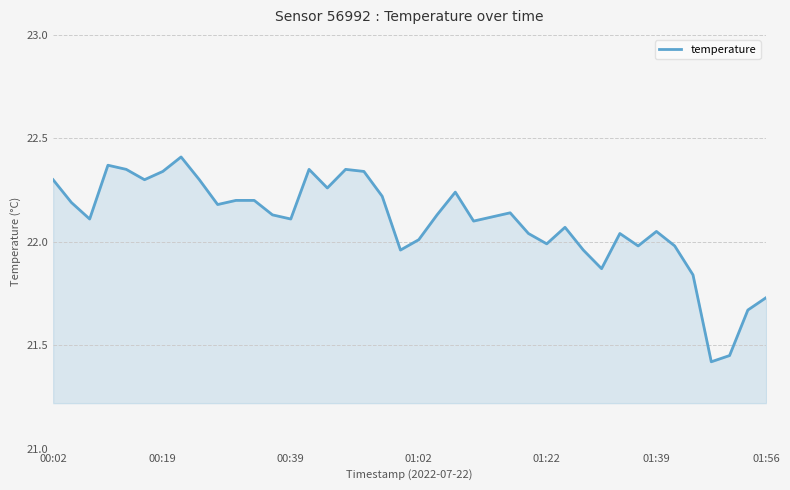

What is the difference between the maximum and minimum values?

1.0